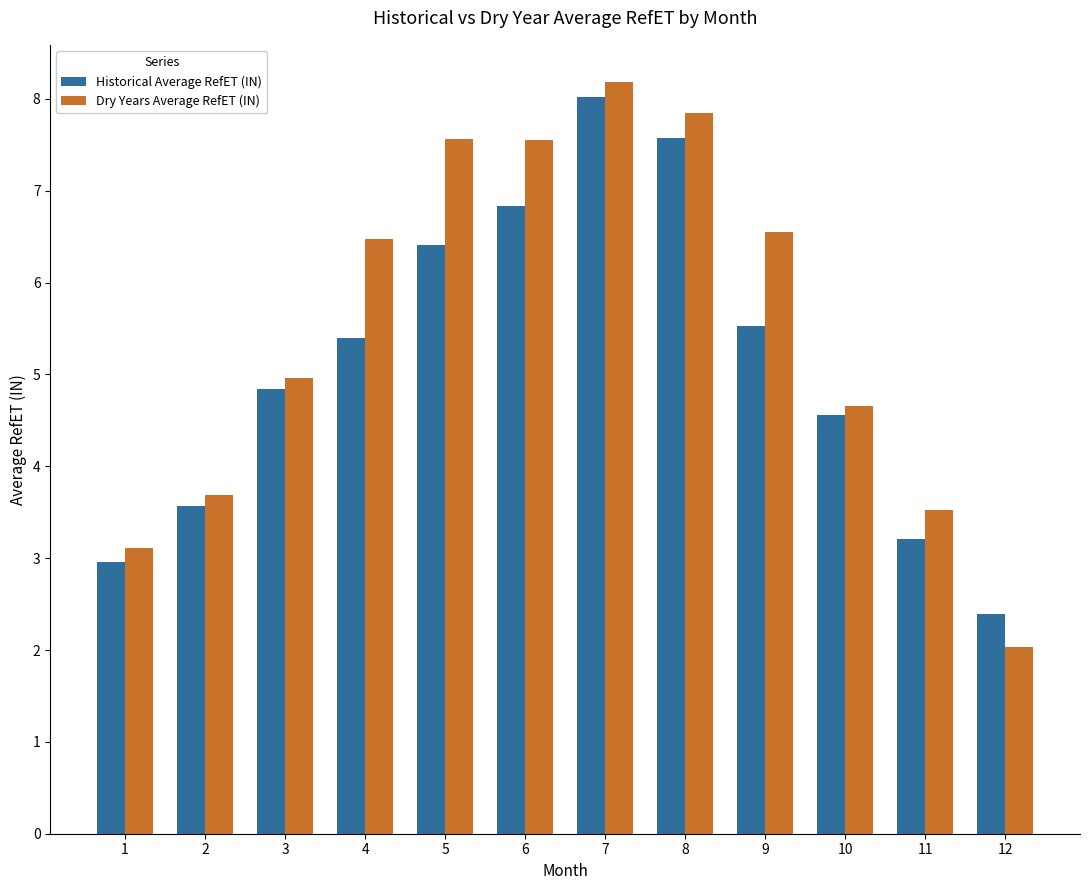

What value does the Historical Average RefET (IN) series have at 1?

3.0